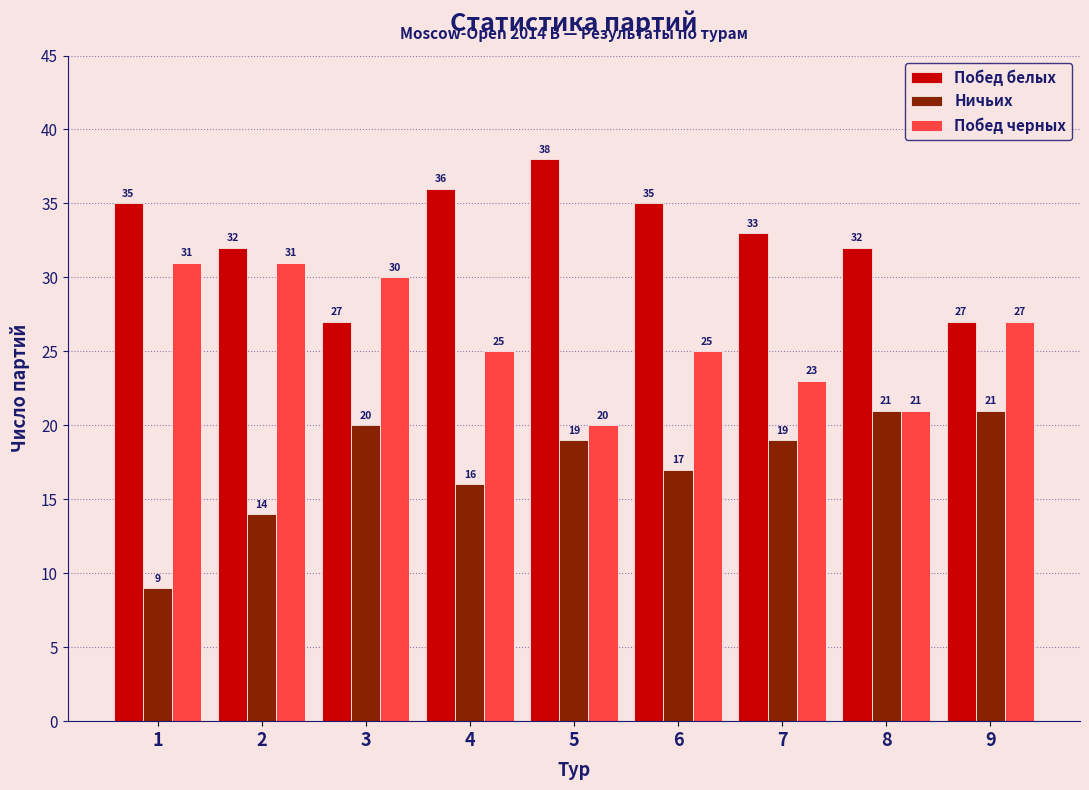

Reading left to right, extract all data points from this chart.

Побед белых: 35	32	27	36	38	35	33	32	27
Ничьих: 9	14	20	16	19	17	19	21	21
Побед черных: 31	31	30	25	20	25	23	21	27